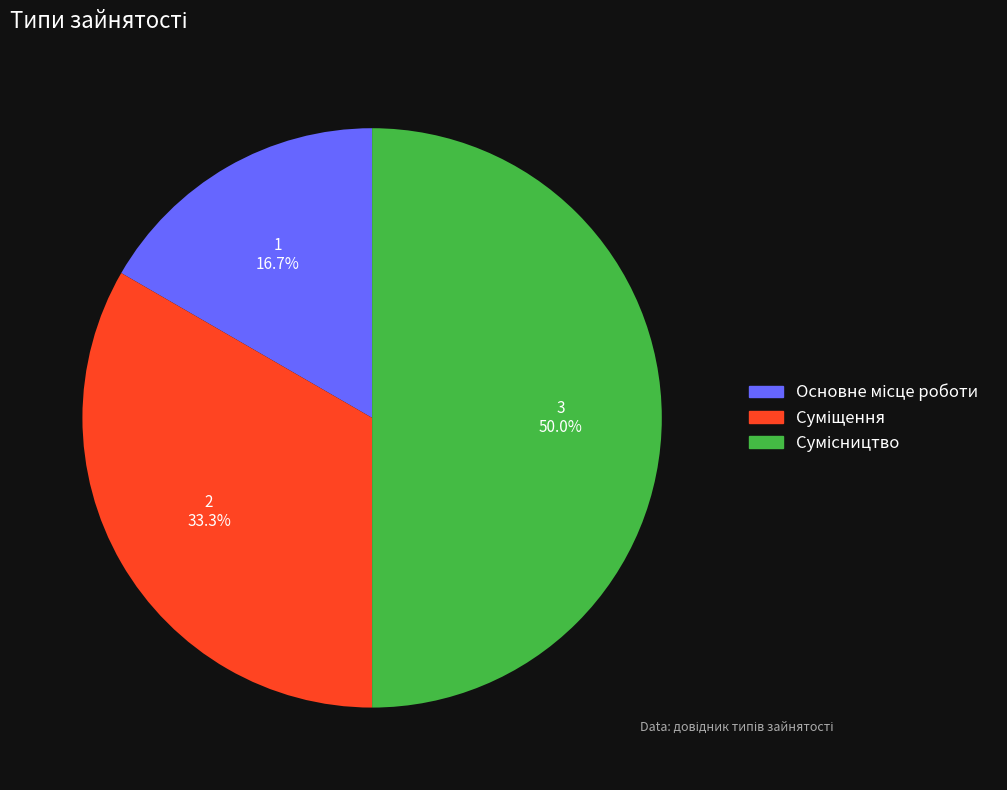

How many segments does this pie chart have?

3